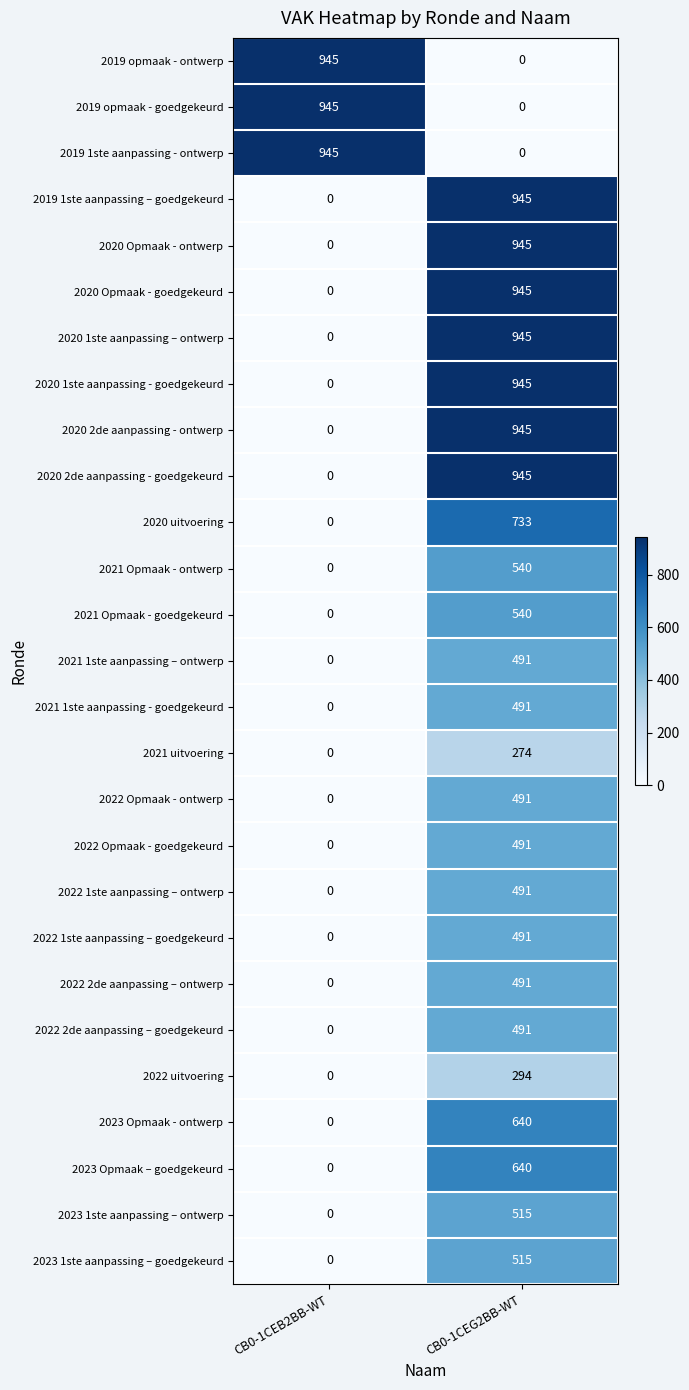

List the labels in order of 2021 uitvoering value, smallest first.

CB0-1CEB2BB-WT, CB0-1CEG2BB-WT